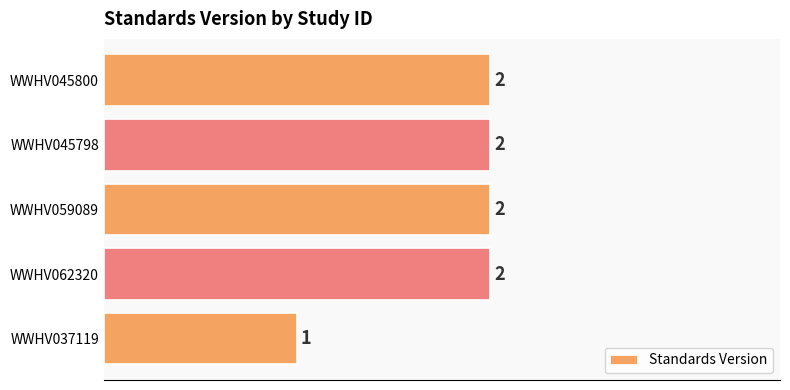

How many values are between 2 and 3?

4